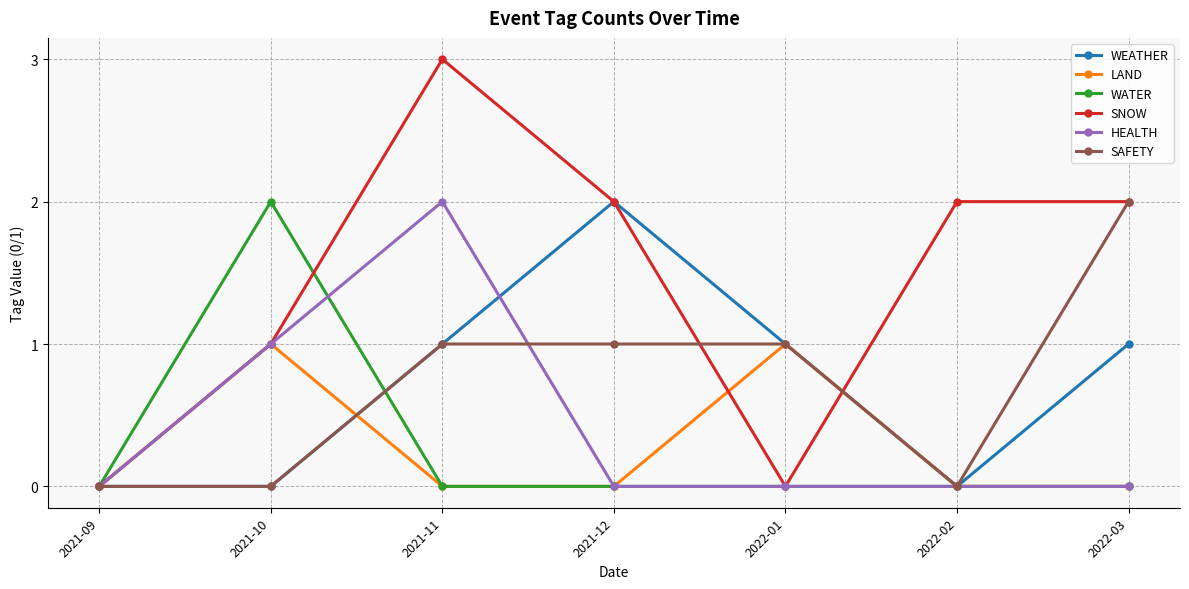

True or false: WATER and SAFETY intersect in this chart.

True